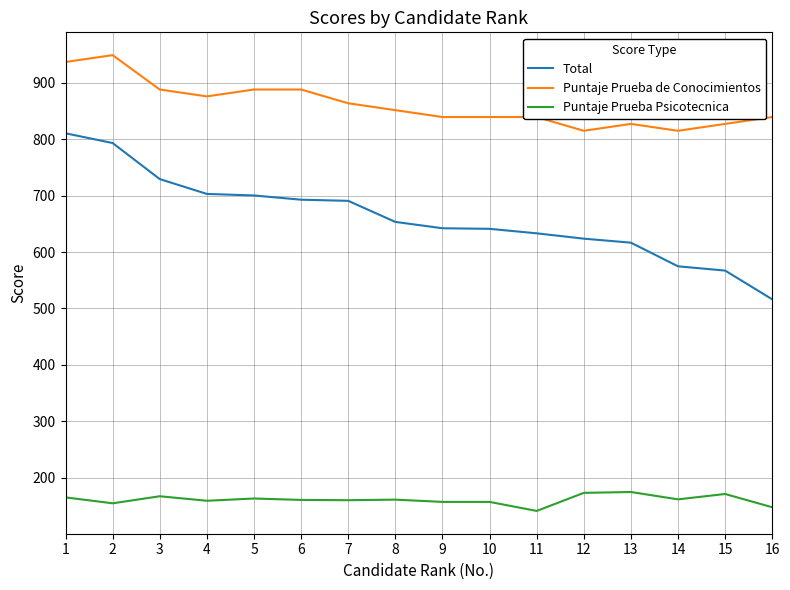

List the series in order of their peak value, highest first.

Puntaje Prueba de Conocimientos, Total, Puntaje Prueba Psicotecnica